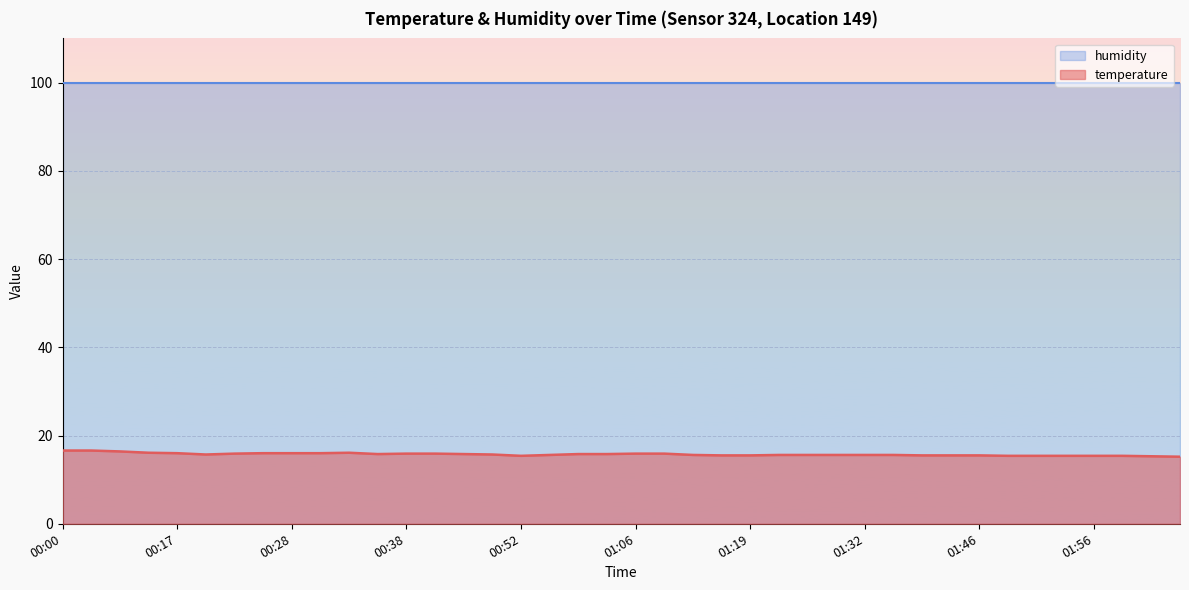

List the labels in order of value, largest first.

00:00, 00:03, 00:06, 00:14, 00:33, 00:17, 00:25, 00:28, 00:30, 00:23, 00:38, 00:41, 01:06, 01:11, 00:36, 00:44, 01:01, 01:03, 00:20, 00:47, 00:58, 01:14, 01:25, 01:27, 01:30, 01:32, 01:38, 01:17, 01:19, 01:41, 01:43, 01:46, 00:52, 01:48, 01:51, 01:53, 01:56, 02:04, 02:07, 02:10